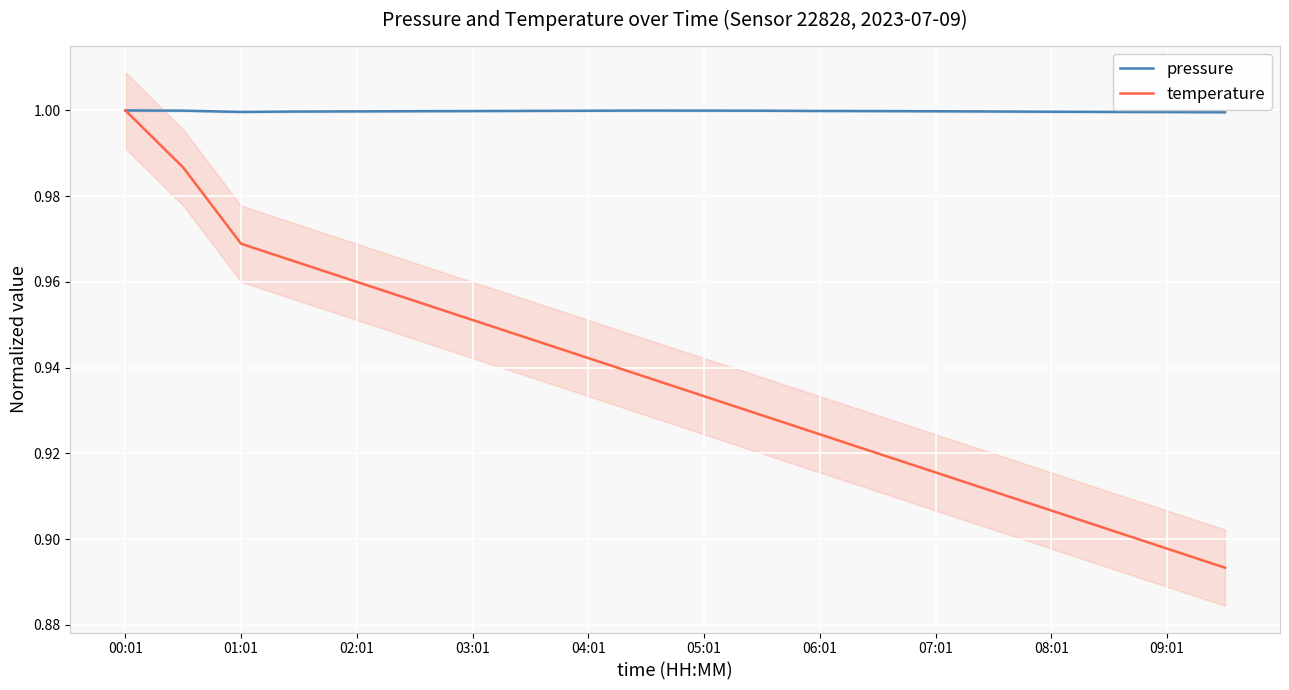

What is the average value of the pressure series?

1.0